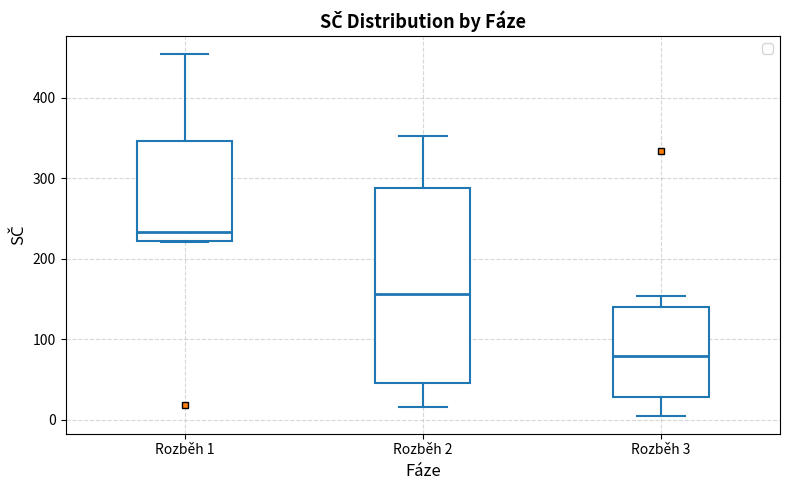

Reading left to right, transcribe this box plot: for each box, give where its median line is, the range the box spans, and where its two whiskers end, as read against the y-axis. The values are not printed on the chart, so give them approximately, as read against the axis.

Rozběh 1: median 230, box 220 to 350, whiskers 220 to 450
Rozběh 2: median 160, box 50 to 290, whiskers 20 to 350
Rozběh 3: median 80, box 30 to 140, whiskers 10 to 150